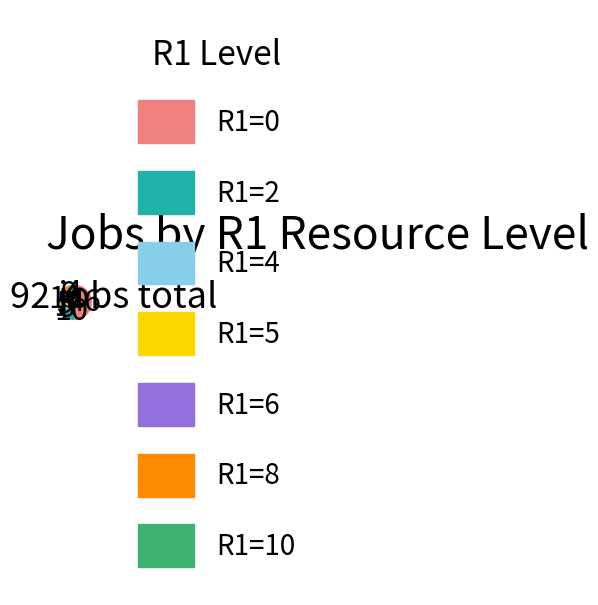

What is the largest slice in the pie chart?

R1=0